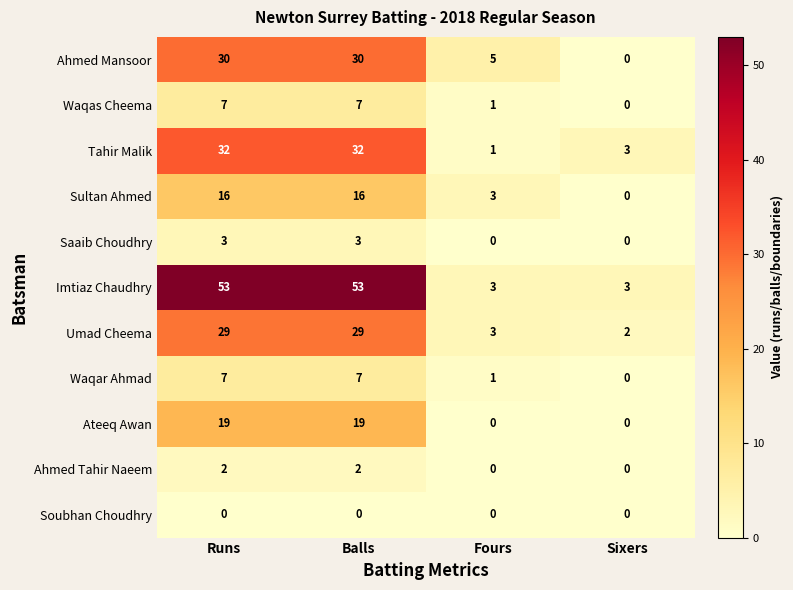

What is the total value across all series at Balls?

198